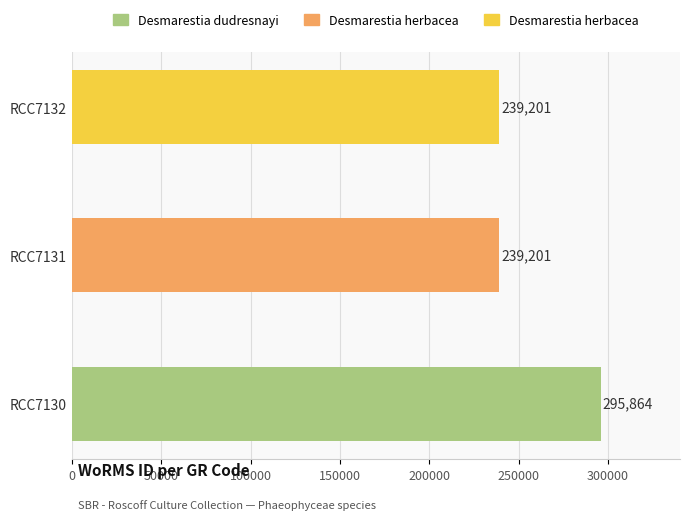

What is the sum of the values at RCC7131 and RCC7130?

535065